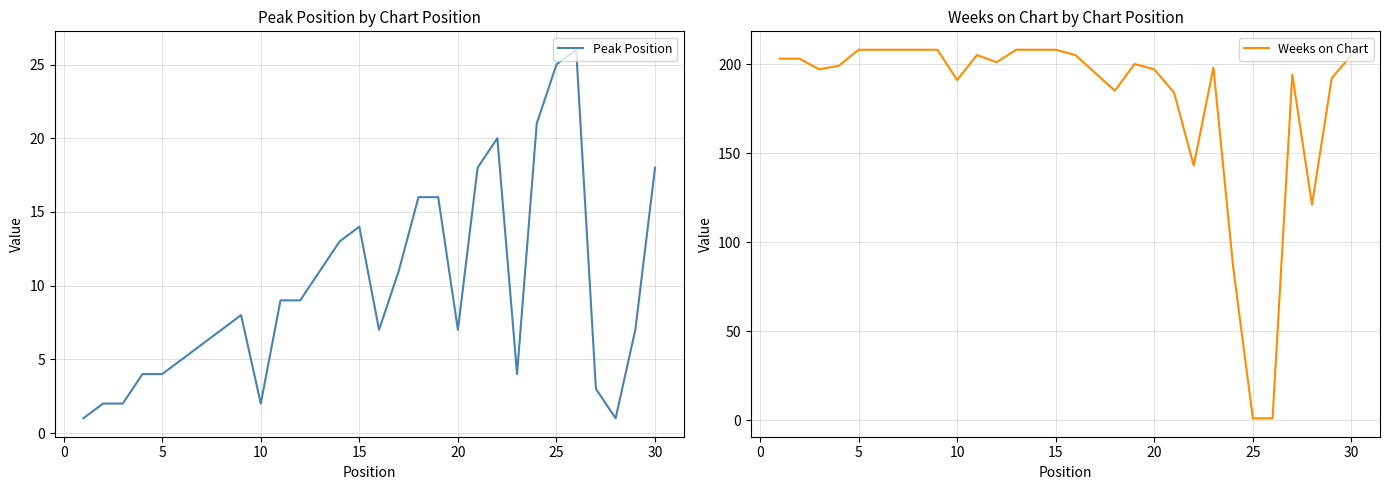

Is this an area chart (filled region under the line)?

No